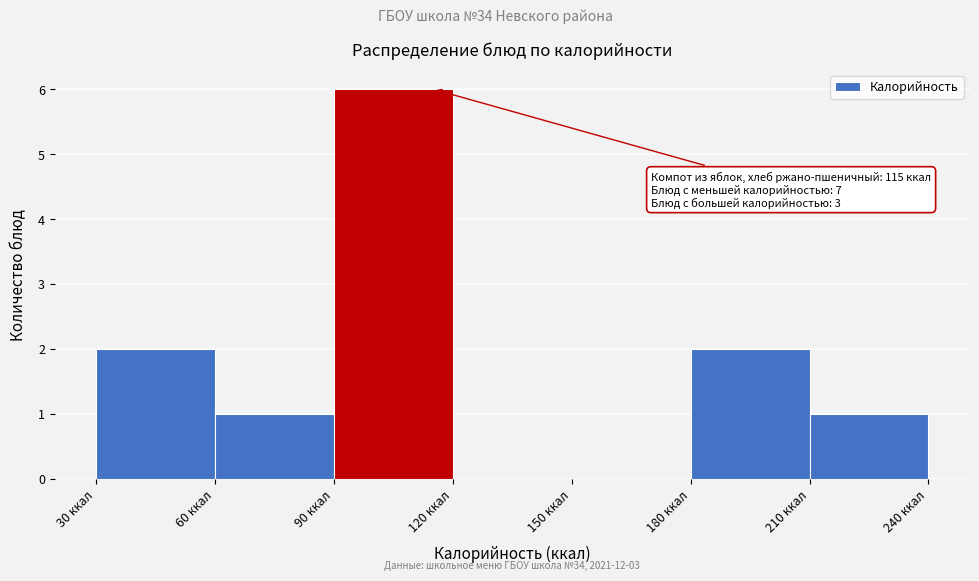

Over which range of the x-axis is the bar tallest?

90 to 120